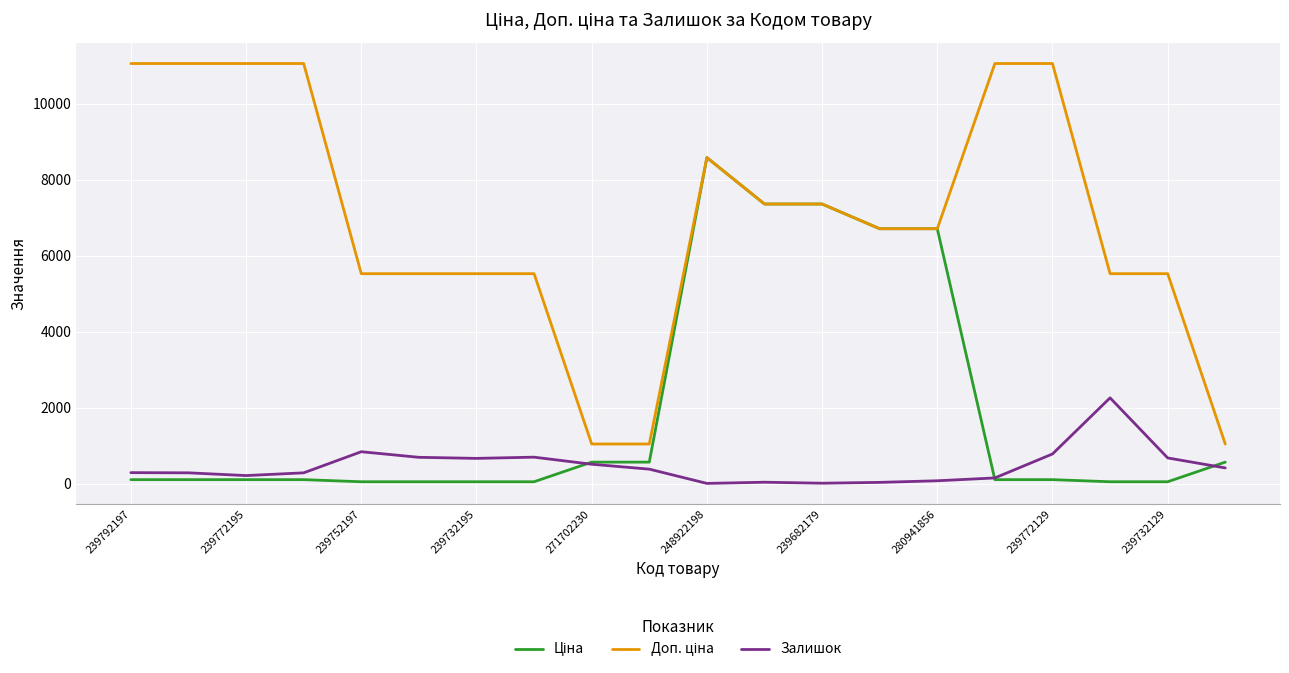

Does the chart have visible grid lines?

Yes